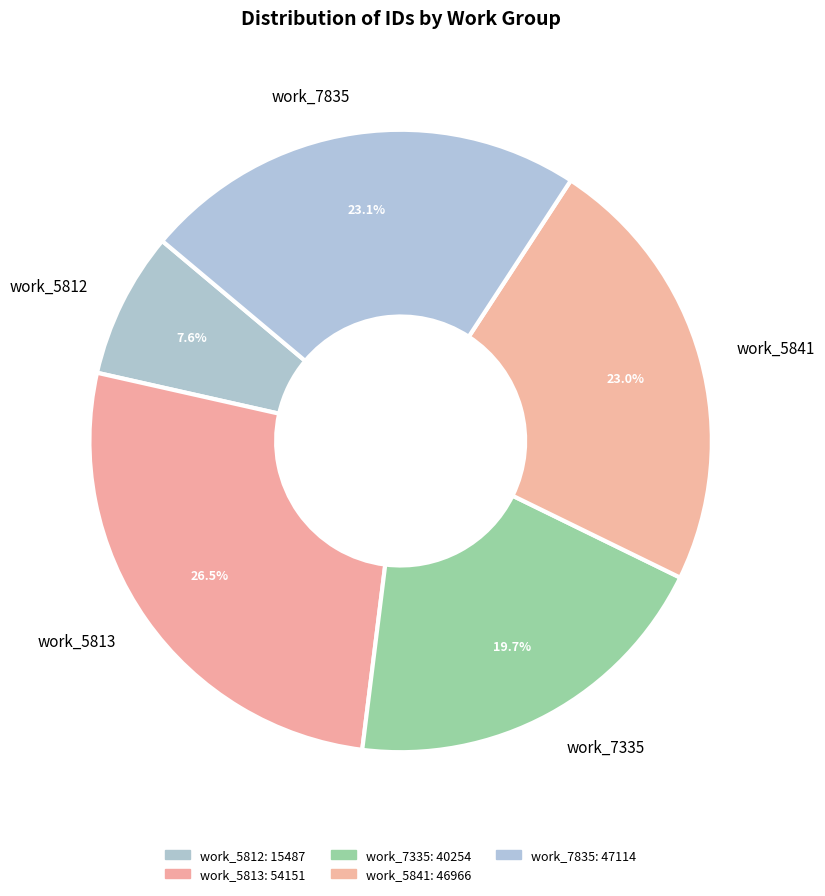

How much of the chart is everything except work_5812?

92.4%